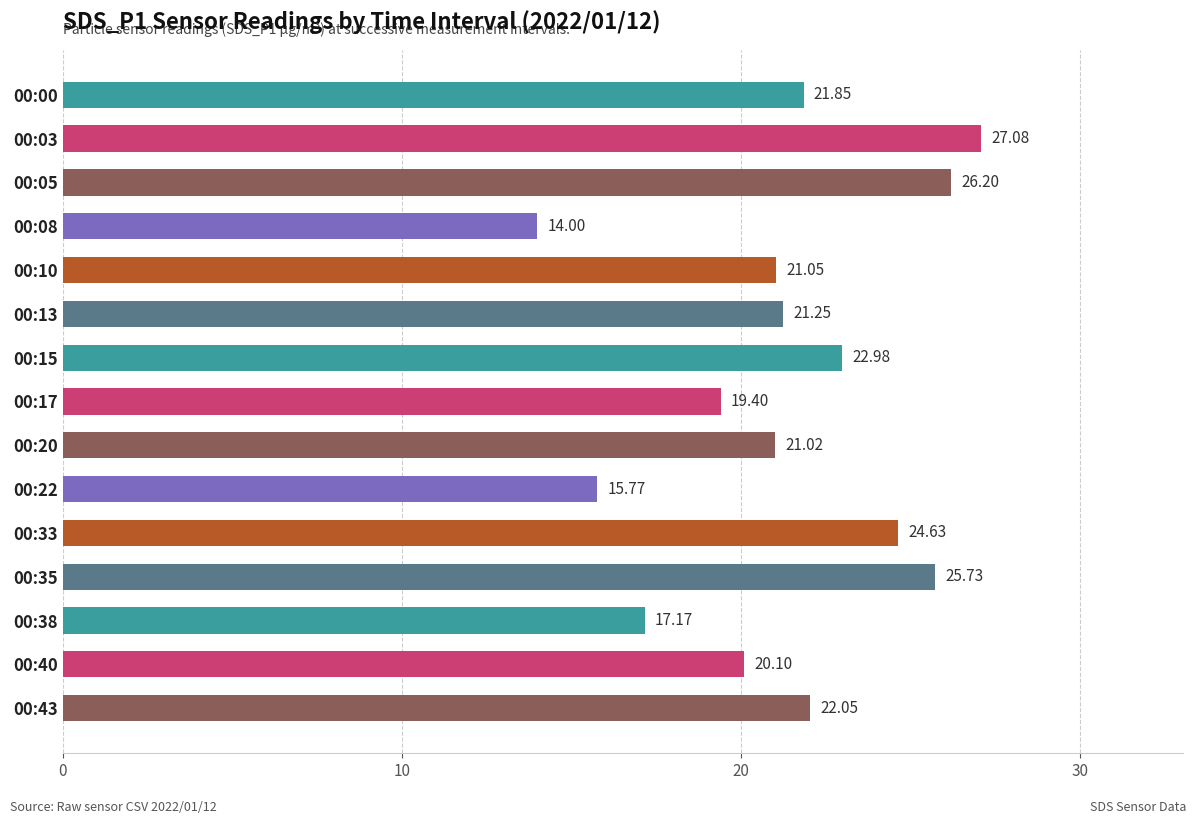

What is the greatest value displayed?

27.1